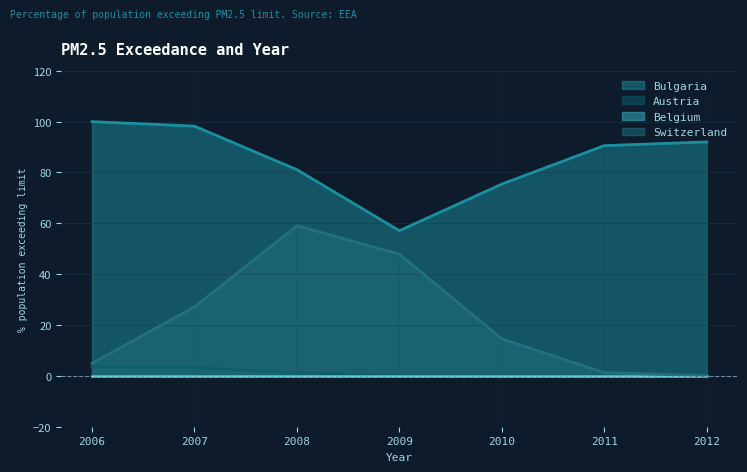

Rank the series at 2008 from lowest to highest value.

Austria, Belgium, Switzerland, Bulgaria